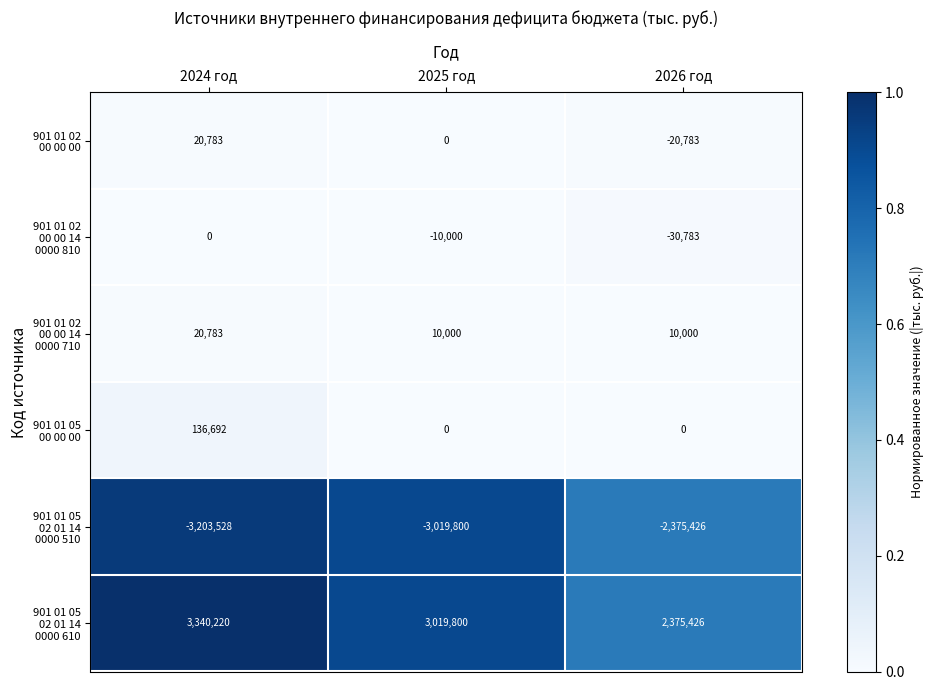

At which category does the chart reach its minimum across all series?

2024 год